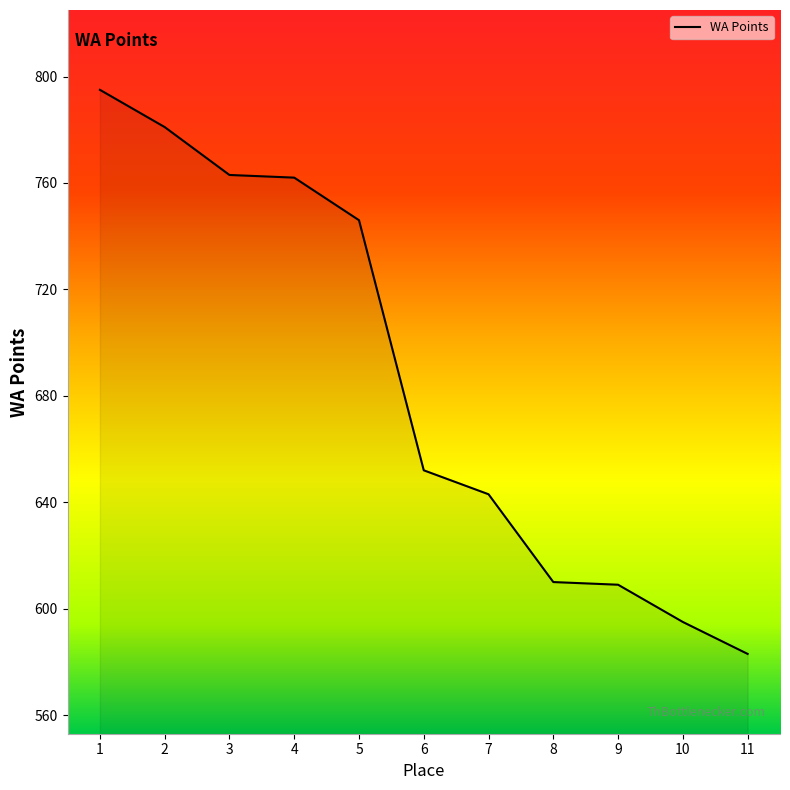

True or false: the data has more than 2 interior local peaks.

False